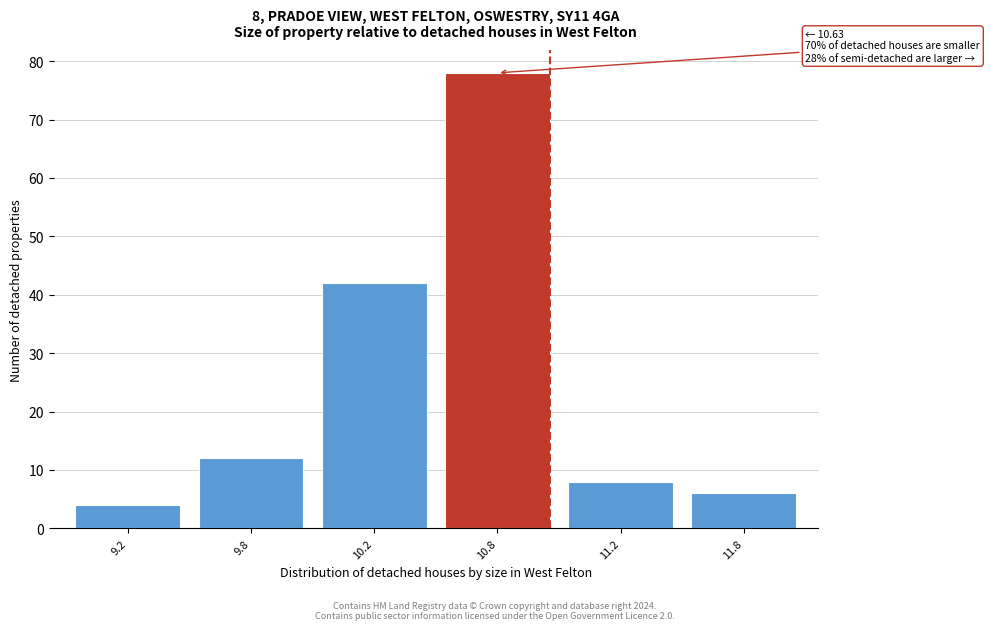

Reading left to right, transcribe all the data shown in this chart.

9.2=4	9.8=12	10.2=42	10.8=78	11.2=8	11.8=6